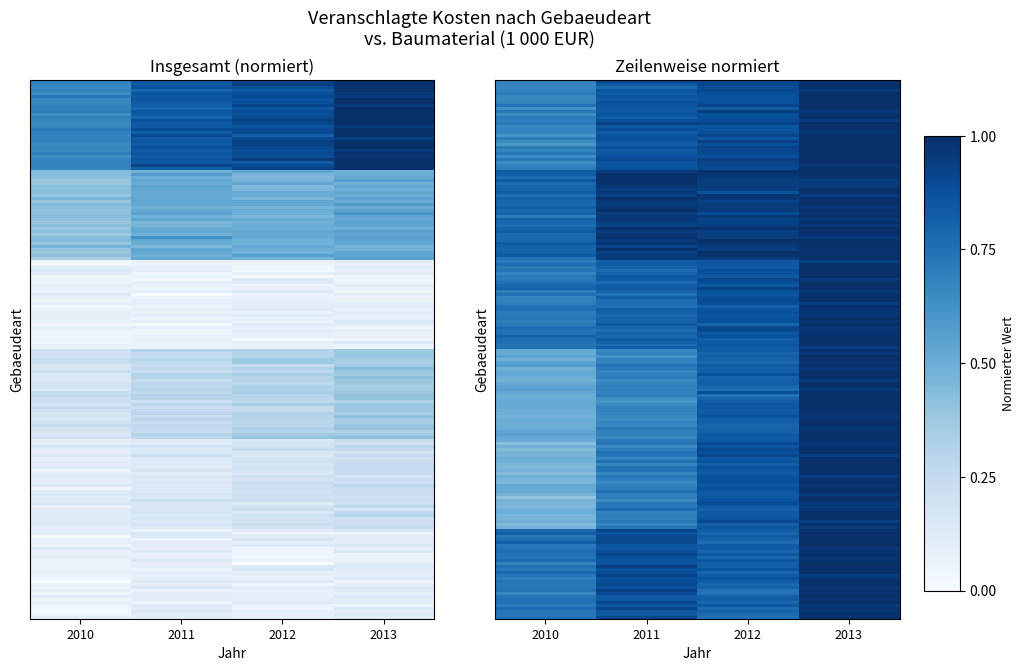

At which category is the sum across all series the highest?

2013